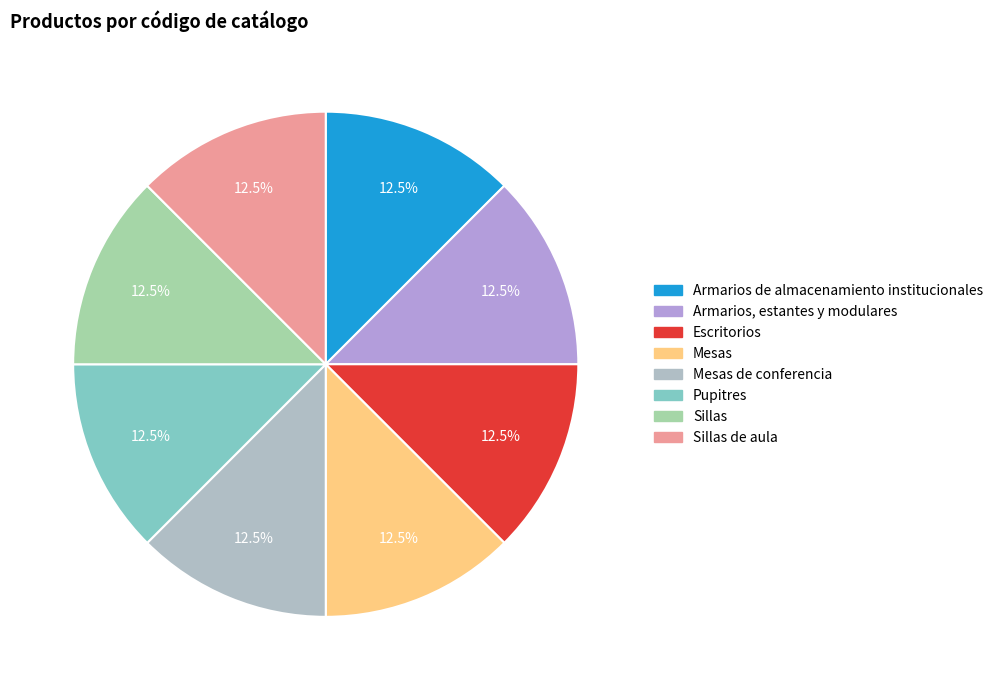

The Sillas slice represents 21% of the pie. True or false?

False